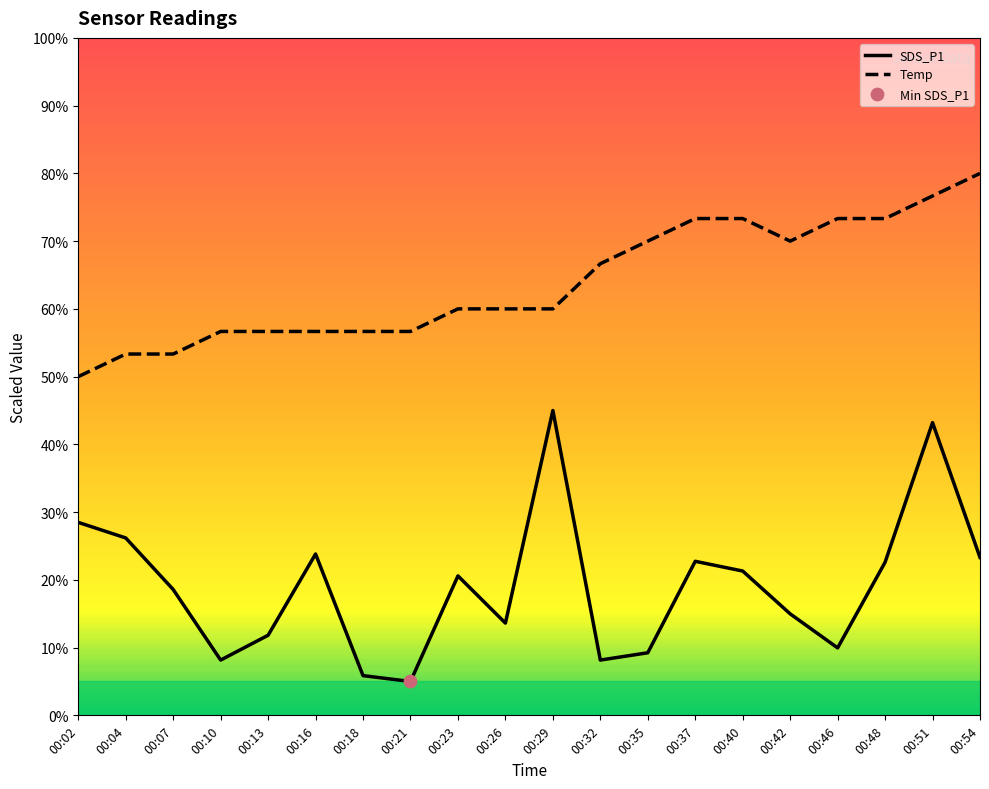

Is the value of Temp at 00:23 greater than the value of SDS_P1 at 00:42?

Yes